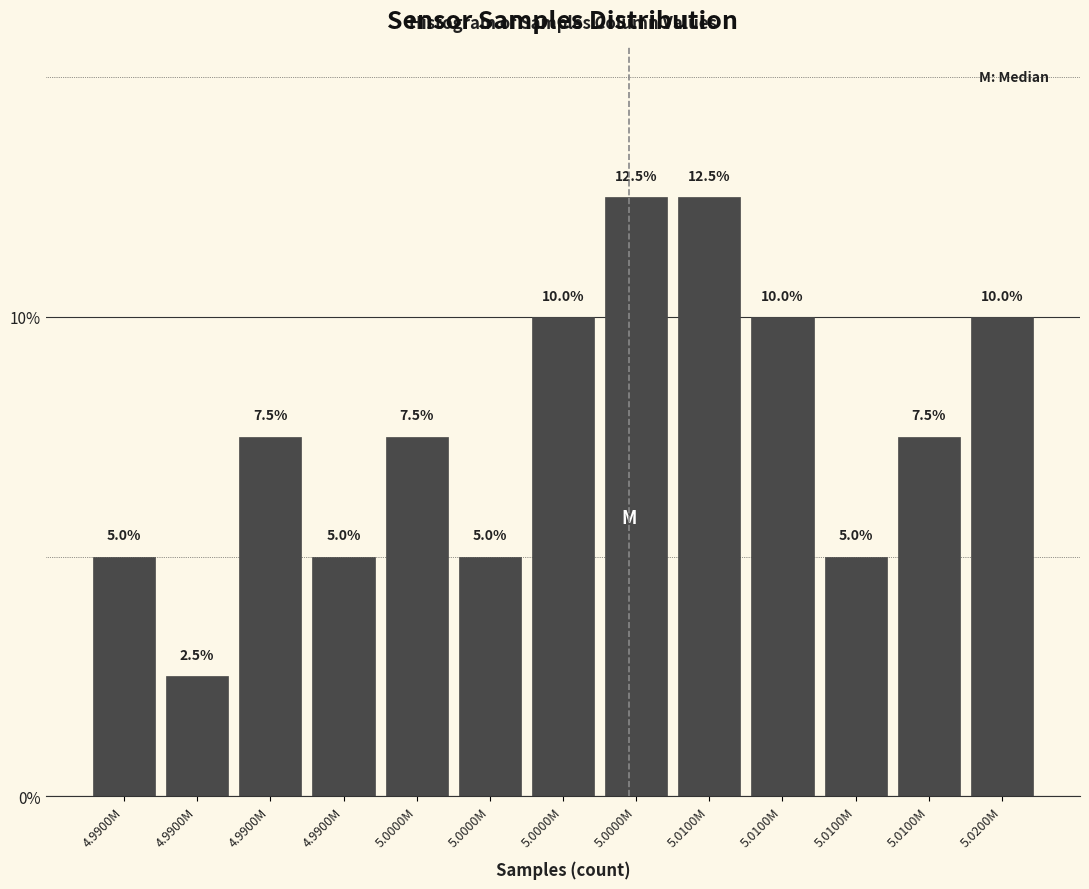

How many distinct data groups are displayed?

1